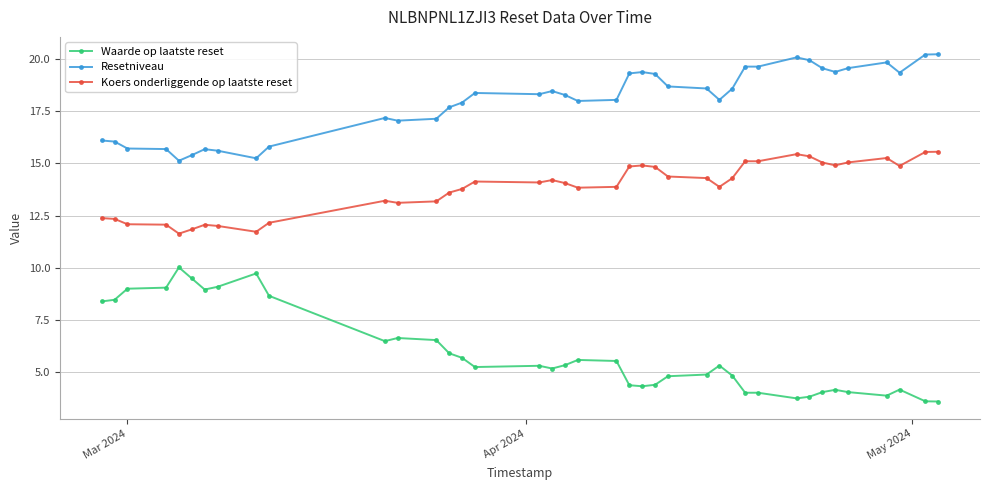

True or false: Waarde op laatste reset has more than 0 points higher than both neighbors.

True